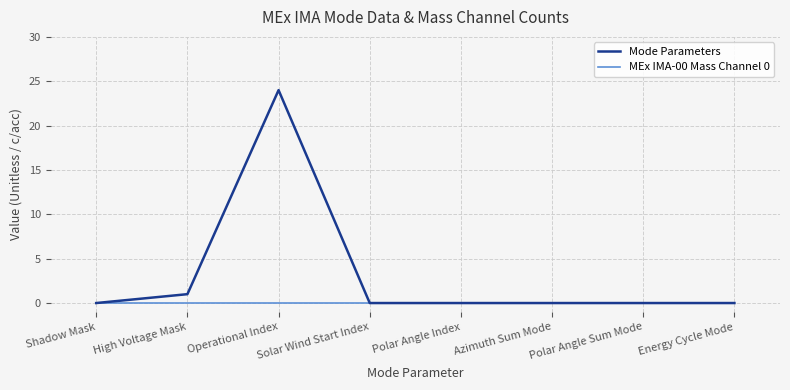

Which series has the largest total across all categories?

Mode Parameters